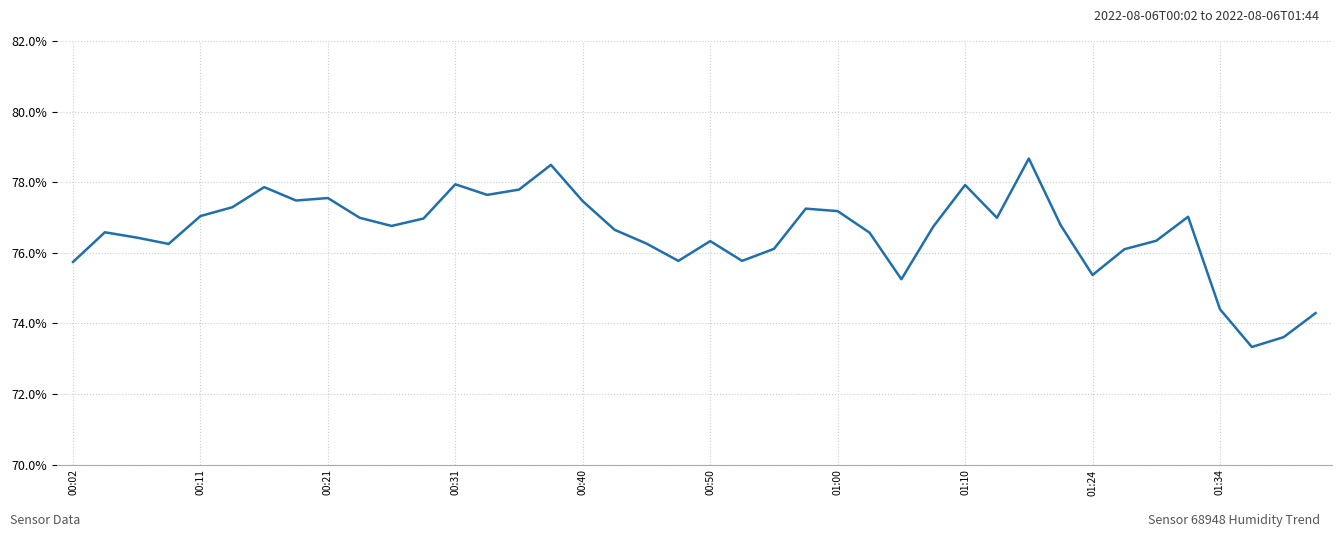

What is the minimum value shown in the chart?

73.3